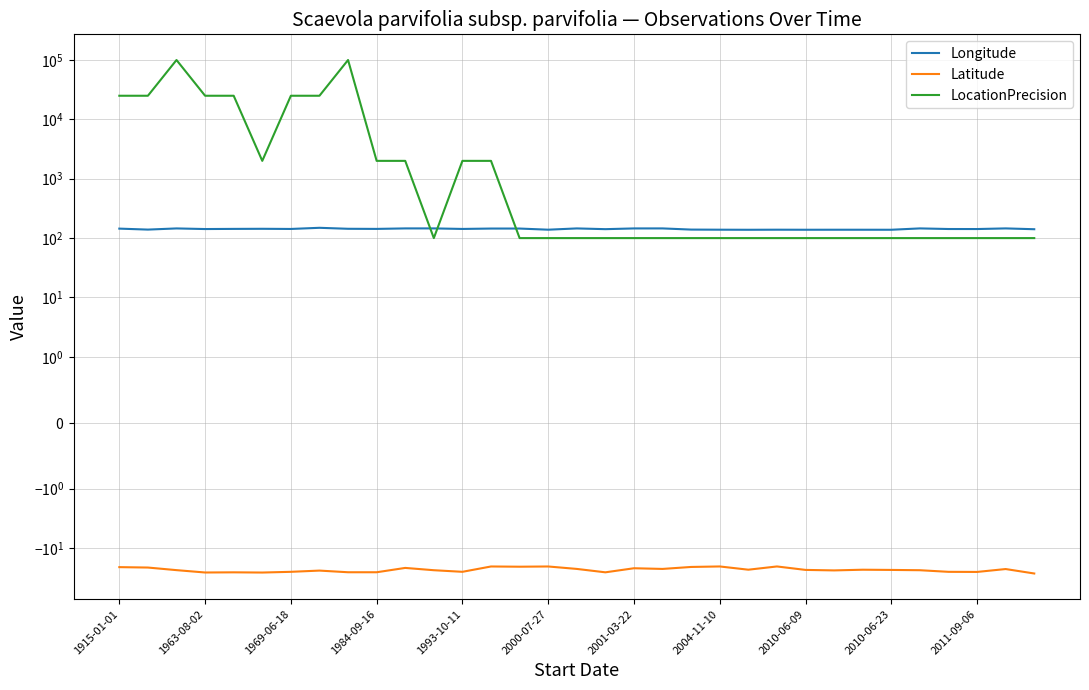

What is the difference between the highest and lowest values at 11?

169.2